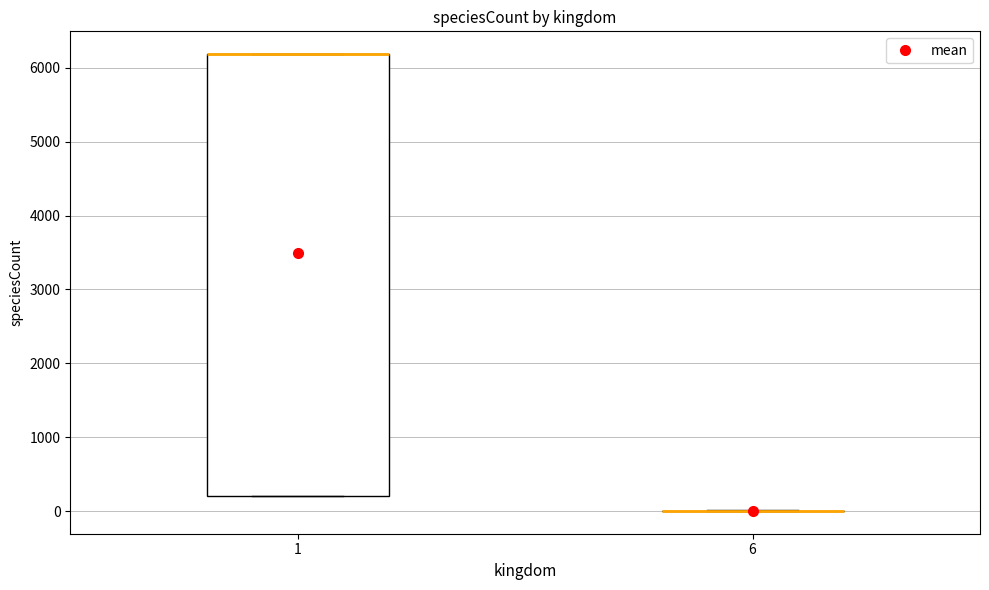

Reading left to right, read every box against the y-axis: the position of its median line, the range the box covers, and the ends of its whiskers. The values are not printed on the chart, so give them approximately, as read against the axis.

1: median 6200 (drawn on the box's upper edge), box 200 to 6200, whiskers 200 to 6200
6: box collapsed to a line at 0, whiskers 0 to 0